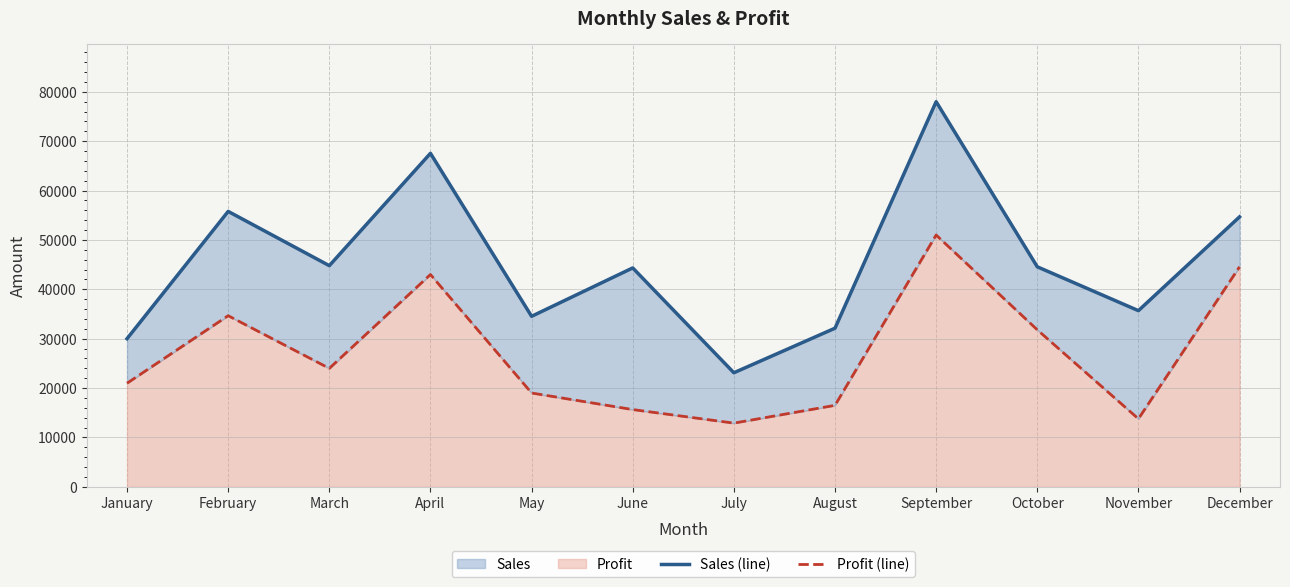

Reading left to right, list all the values displayed in this chart.

Sales (line): January=30000	February=55780	March=44788	April=67543	May=34532	June=44332	July=23100	August=32122	September=78000	October=44560	November=35678	December=54673
Profit (line): January=20980	February=34657	March=23990	April=43000	May=19000	June=15644	July=12900	August=16500	September=51000	October=31800	November=13770	December=44560